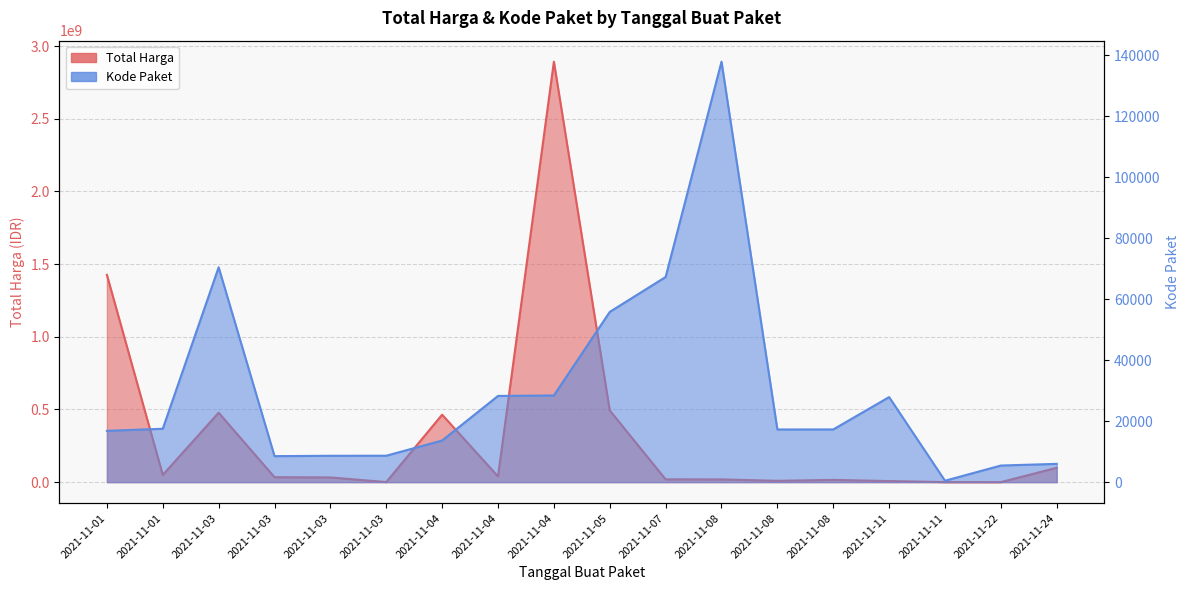

True or false: Kode Paket has a value of 20983 at 2021-11-05.

False